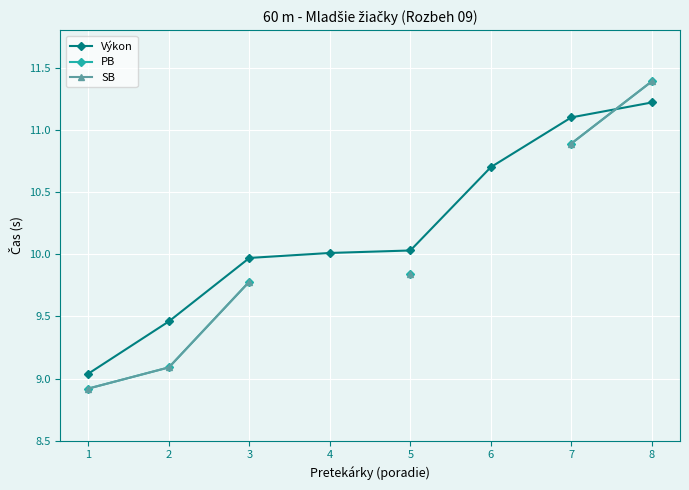

True or false: Výkon has a value of 18.7 at 7.

False